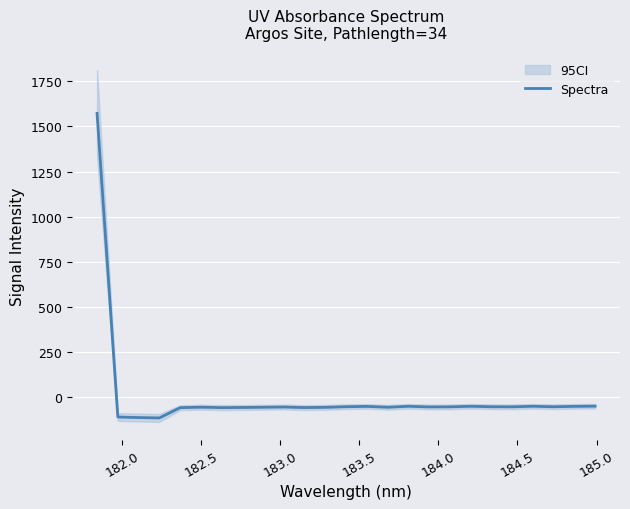

What is the smallest value displayed?

-114.6